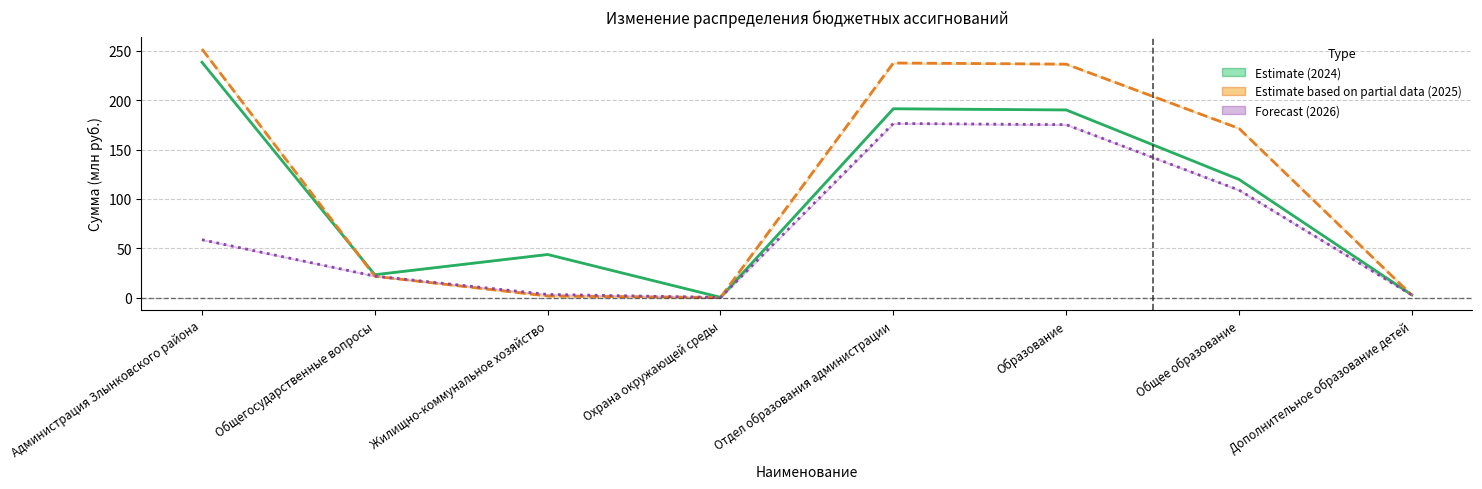

How many values in the Итог 2026 series exceed 58?

4